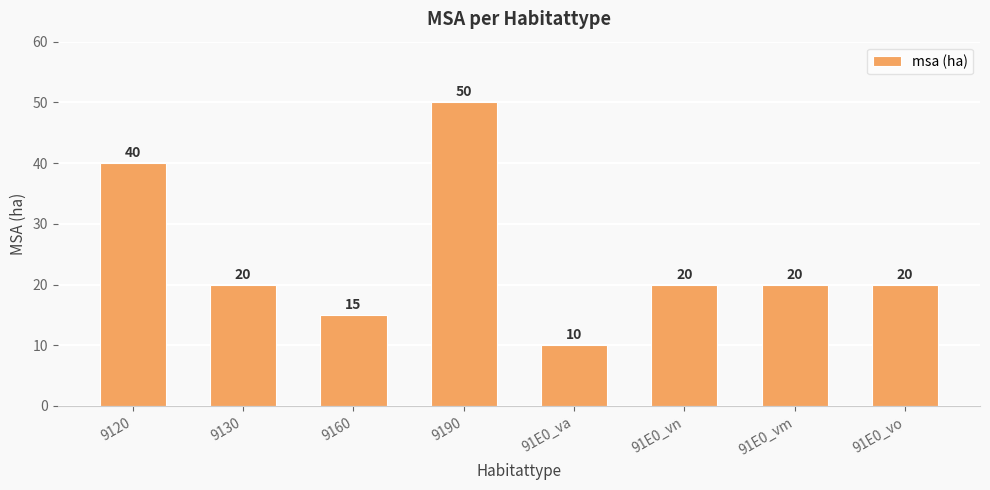

Read the value at 91E0_vm.

20